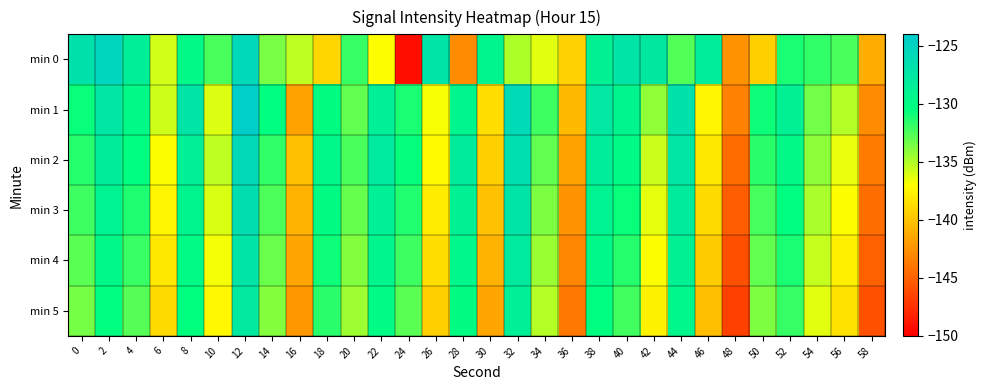

Rank the series at 8 from lowest to highest value.

min 5, min 4, min 0, min 3, min 2, min 1